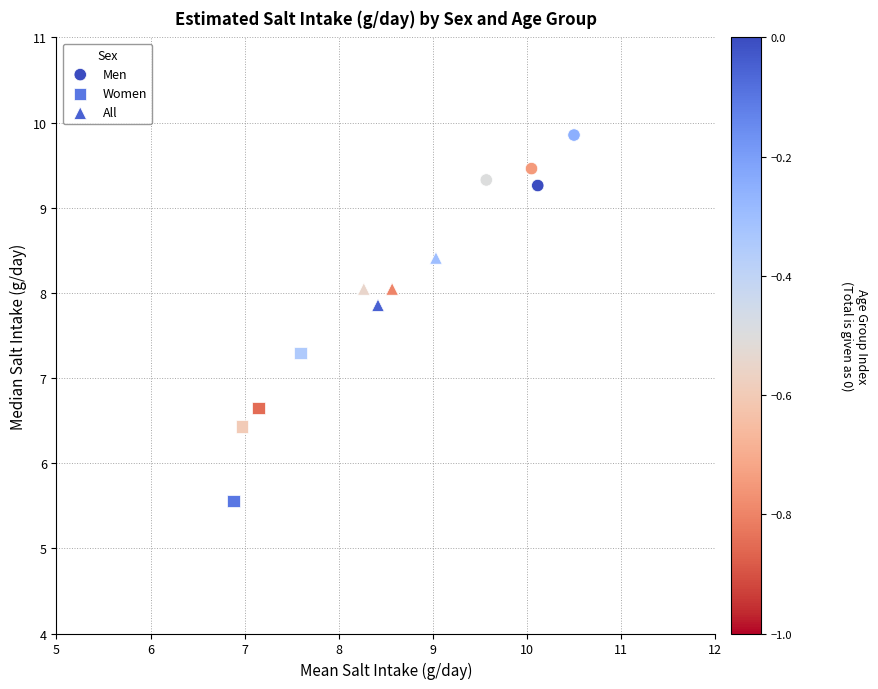

Which series contains the highest Y value?

Men